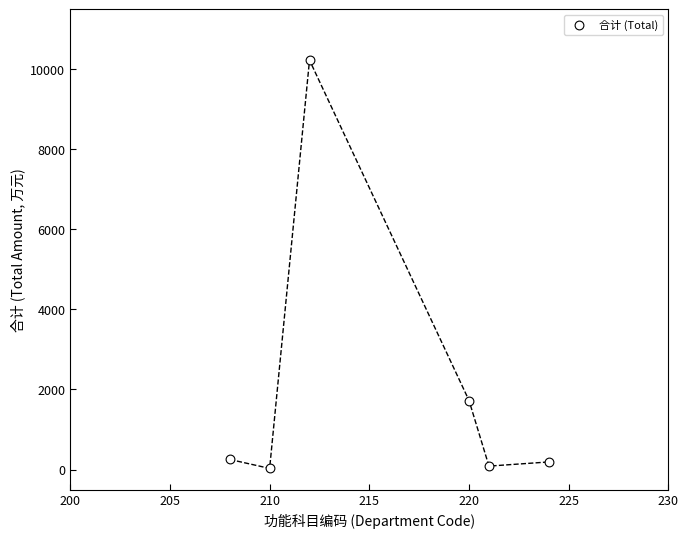

What Y value in the scatter plot is closest to 5129?

1724.8